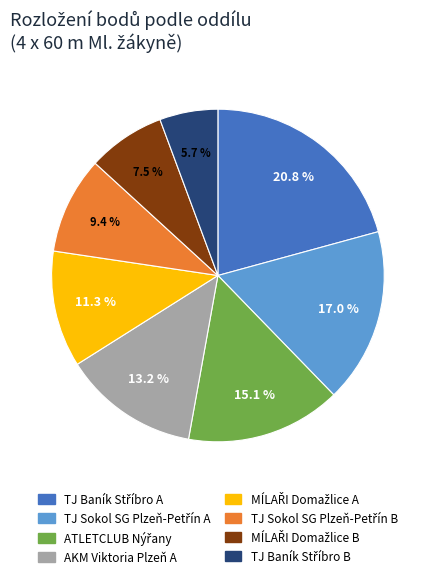

Is there a majority slice in this chart?

No